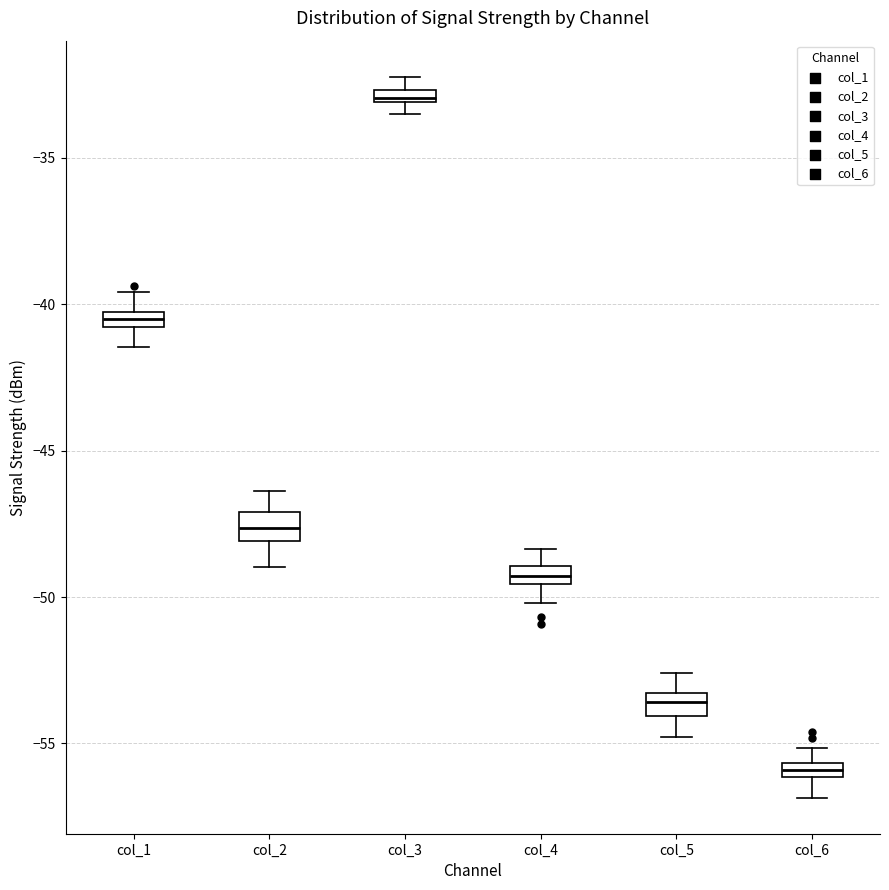

Which box has the highest median line?

col_3